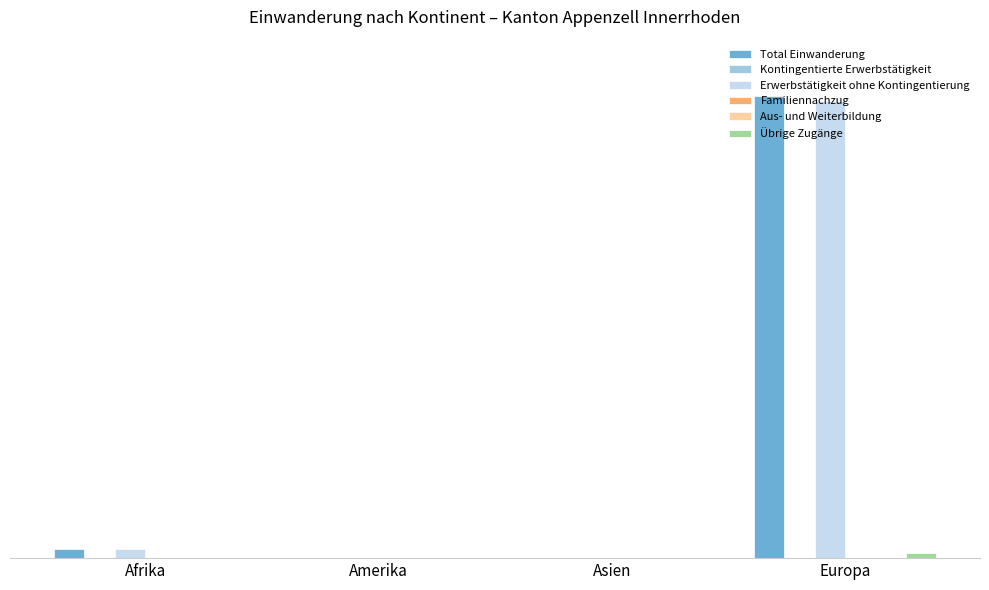

The value of Übrige Zugänge at Afrika is 0. True or false?

True